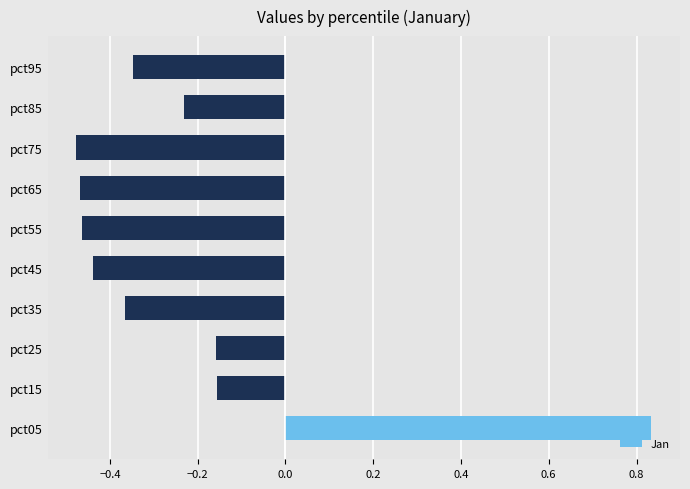

At which category does the chart reach its peak across all series?

pct05